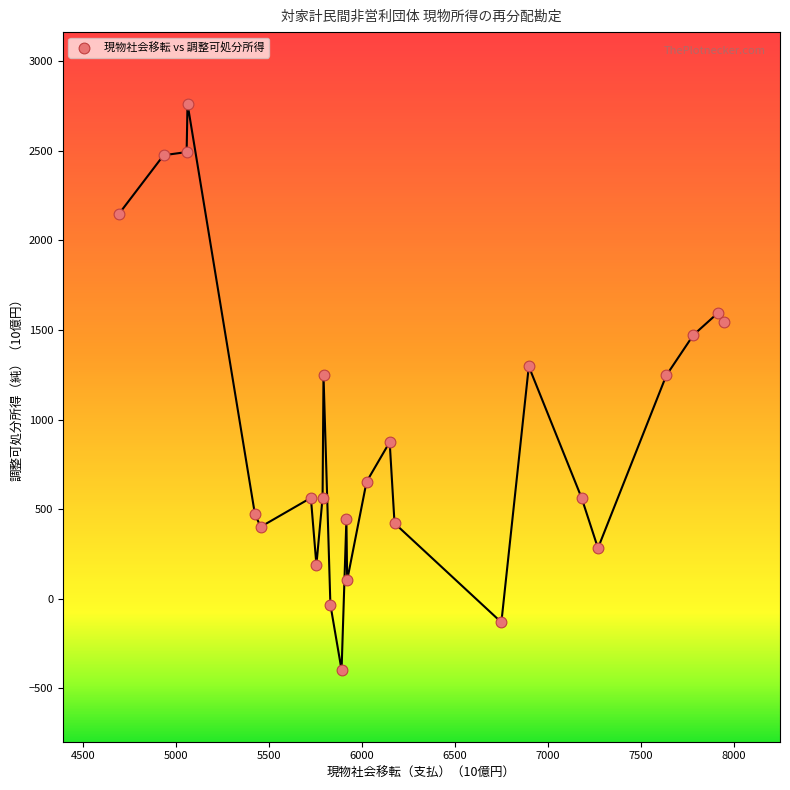

What is the range of Y values (max minus min)?

3159.2